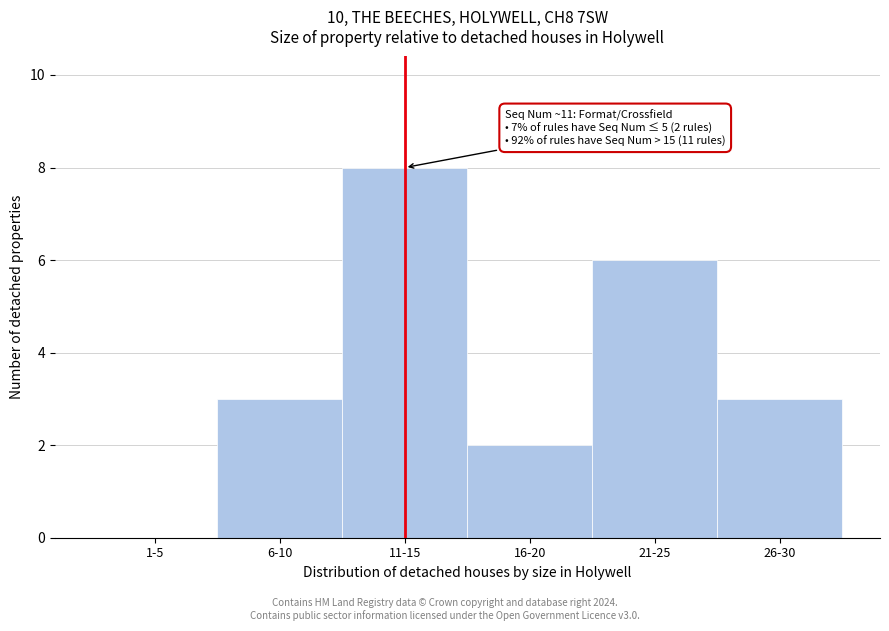

Reading right to left, extract all data points from this chart.

26-30=3	21-25=6	16-20=2	11-15=8	6-10=3	1-5=0